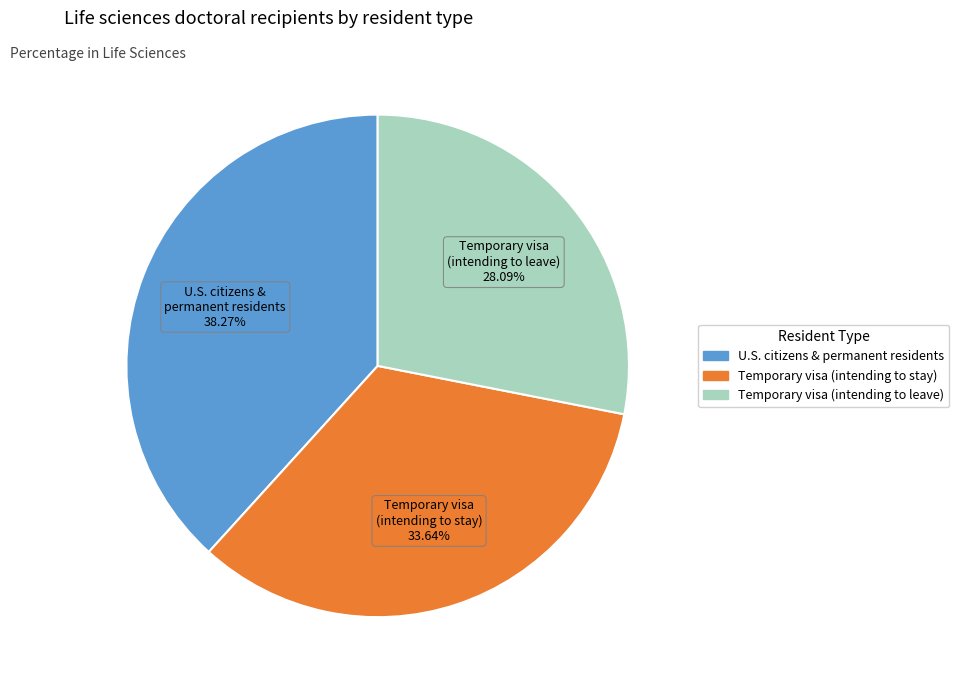

Count the number of slices in the pie.

3